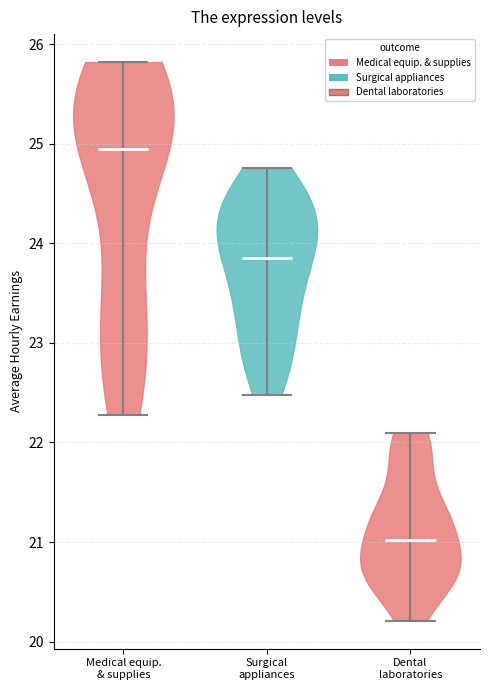

Which violin has the lowest median line?

Dental laboratories